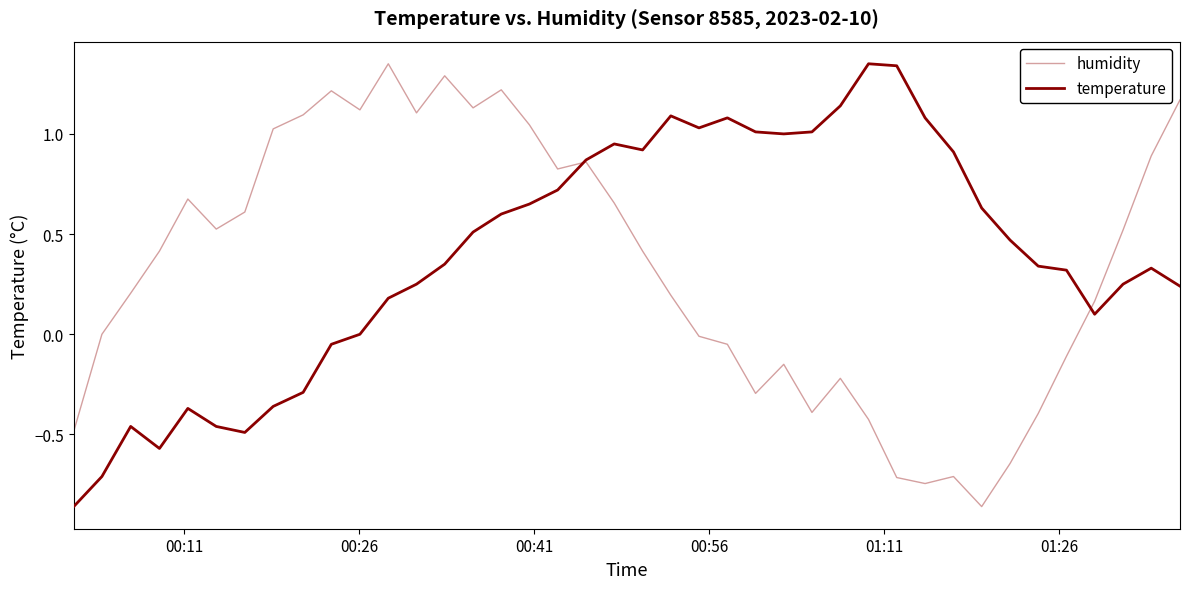

How many interior local peaks does the temperature series have?

7